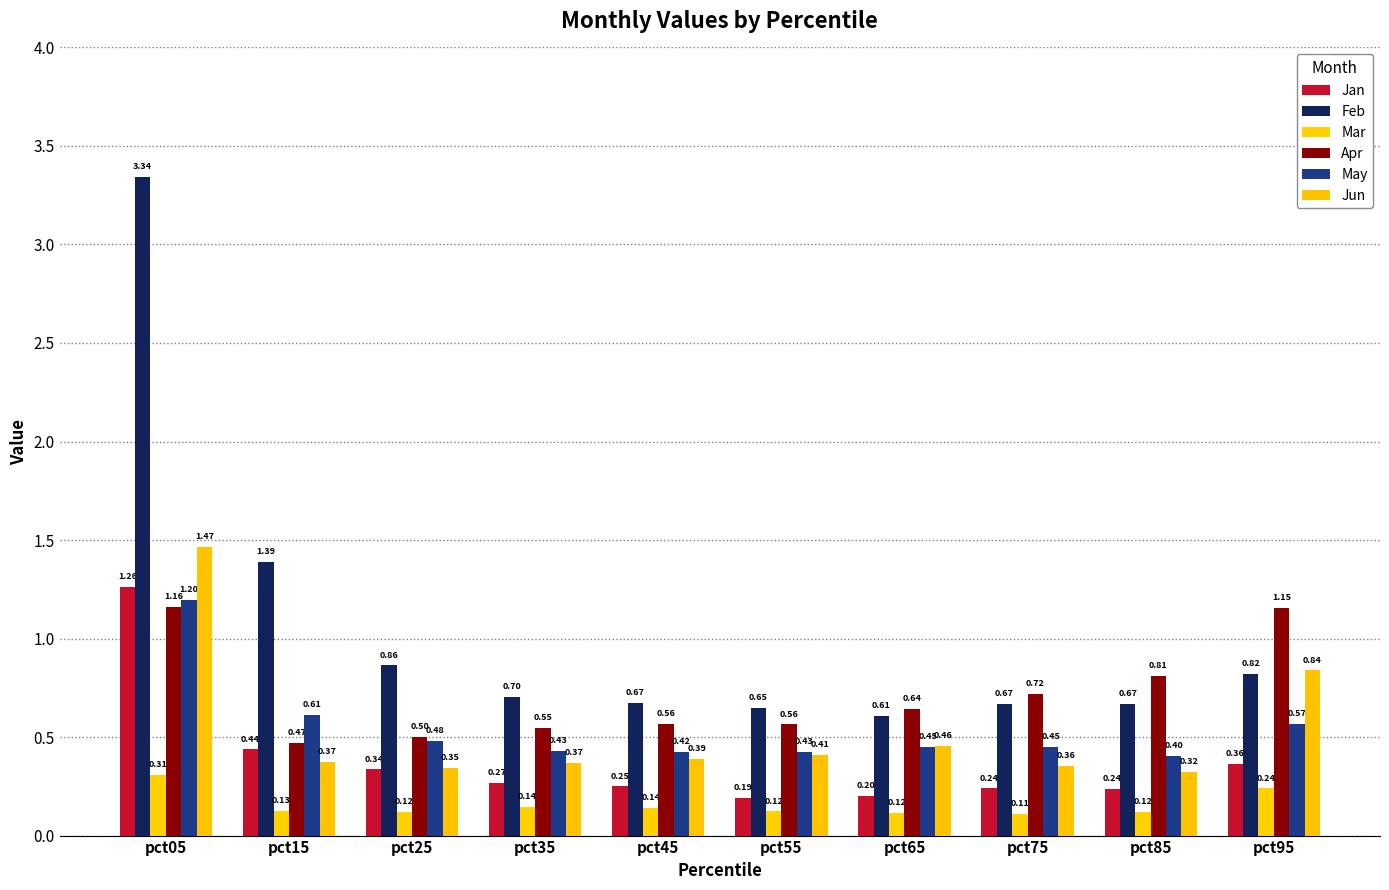

At how many categories does at least one series exceed 2?

1